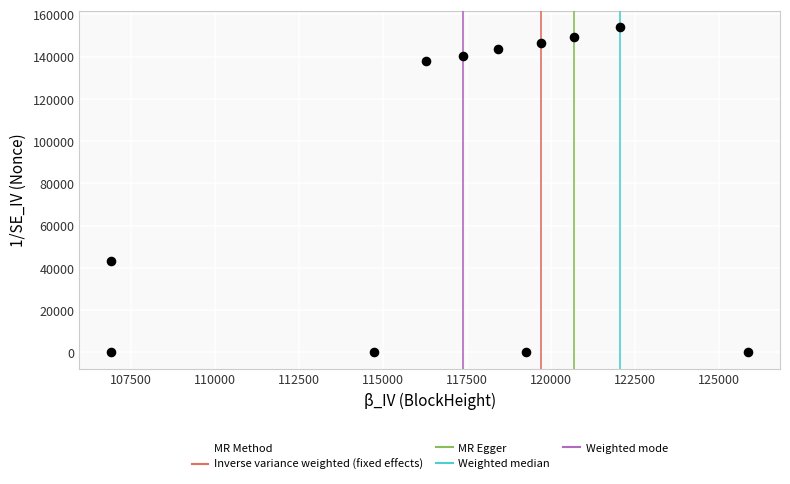

What Y value in the scatter plot is closest to 76933?

43083